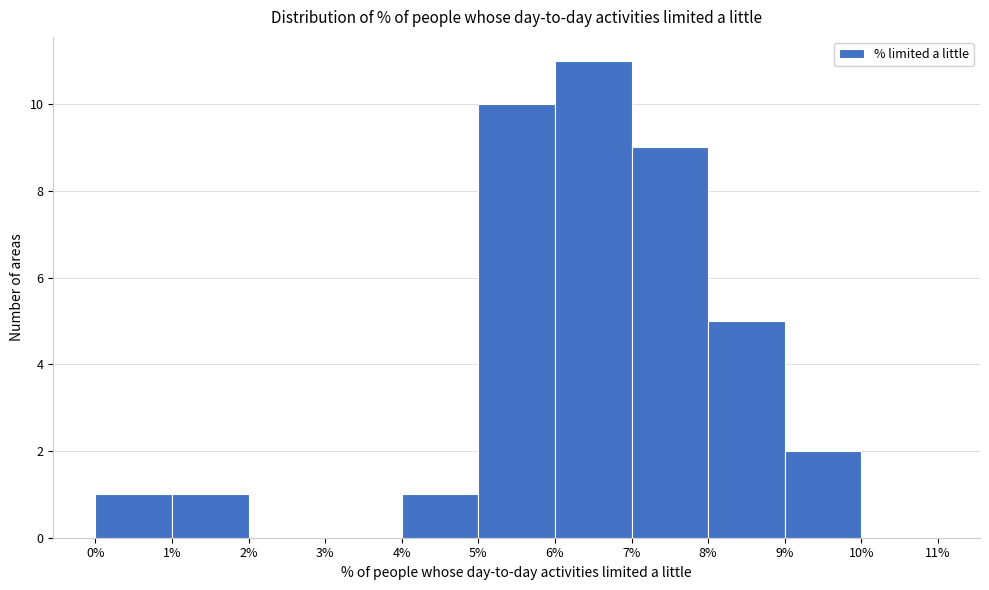

Over which range of the x-axis is the bar tallest?

6% to 7%